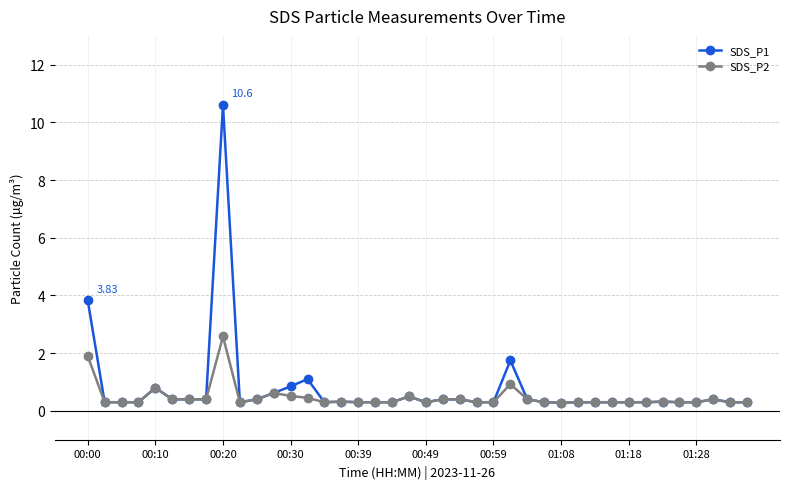

Which series has the largest range (max minus min)?

SDS_P1